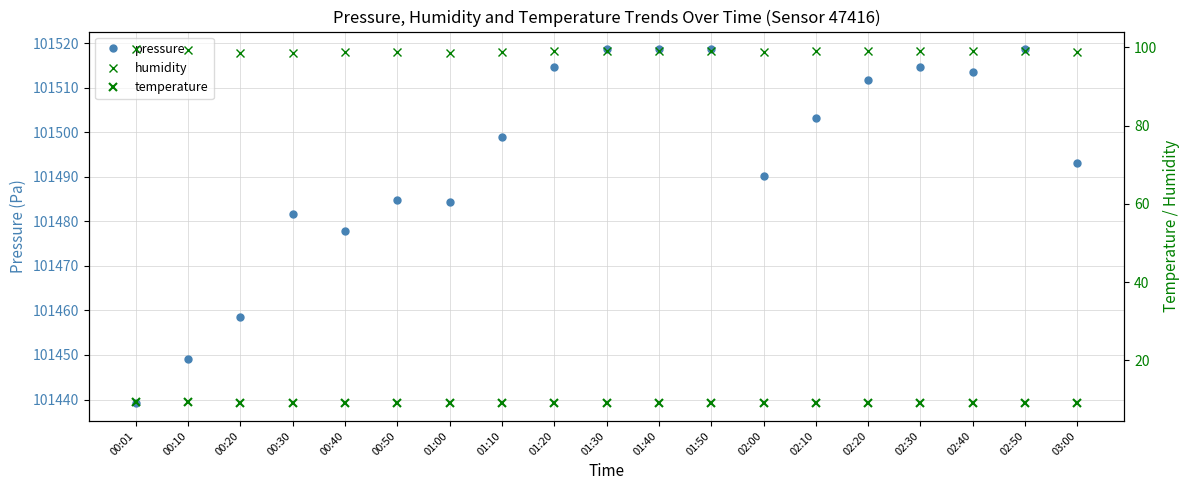

Is the value of humidity at 00:50 greater than the value of pressure at 01:20?

No